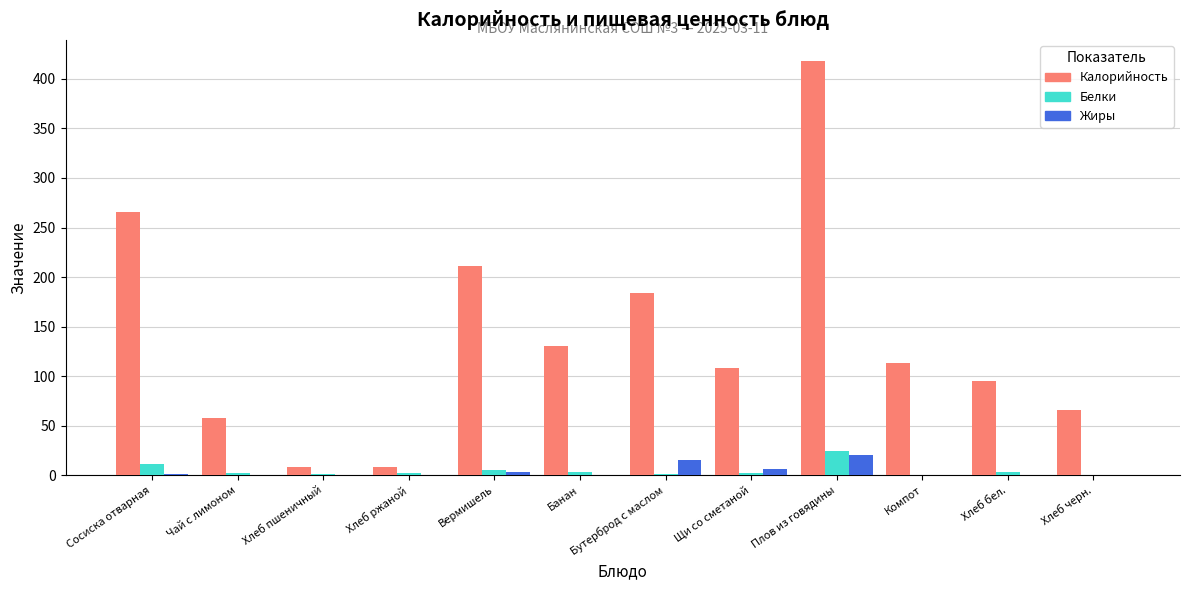

Which series changed the most between Хлеб пшеничный and Хлеб черн.?

Калорийность